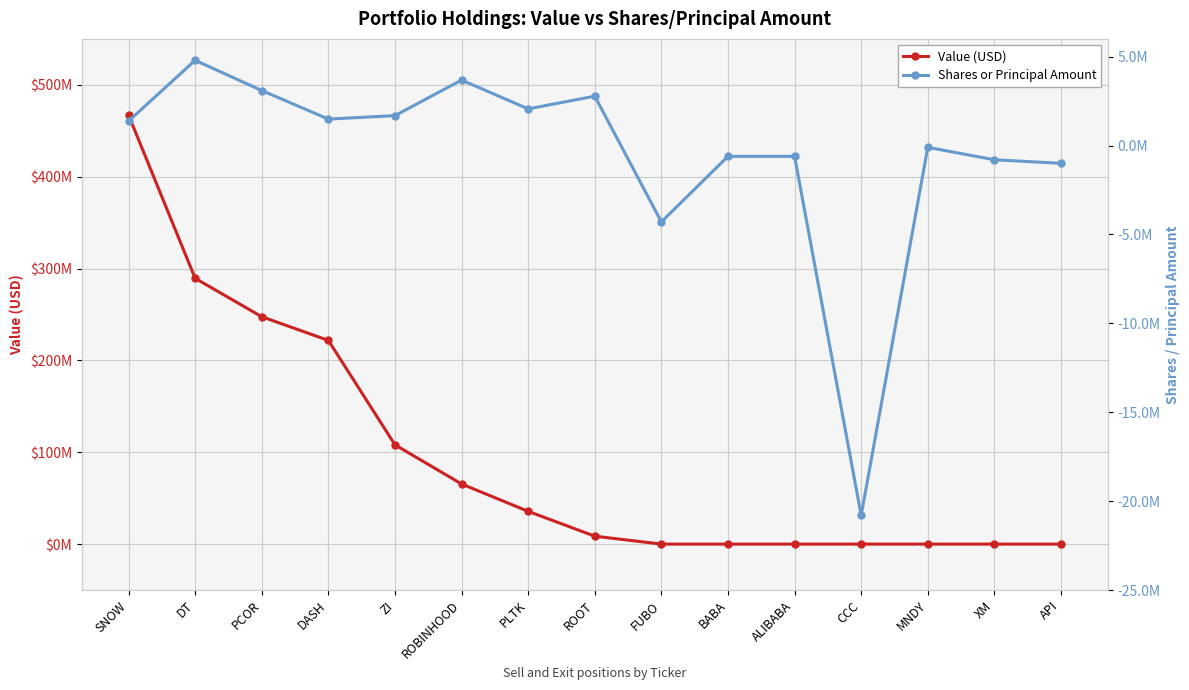

What is the difference between the Shares or Principal Amount values at PLTK and BABA?

2669216